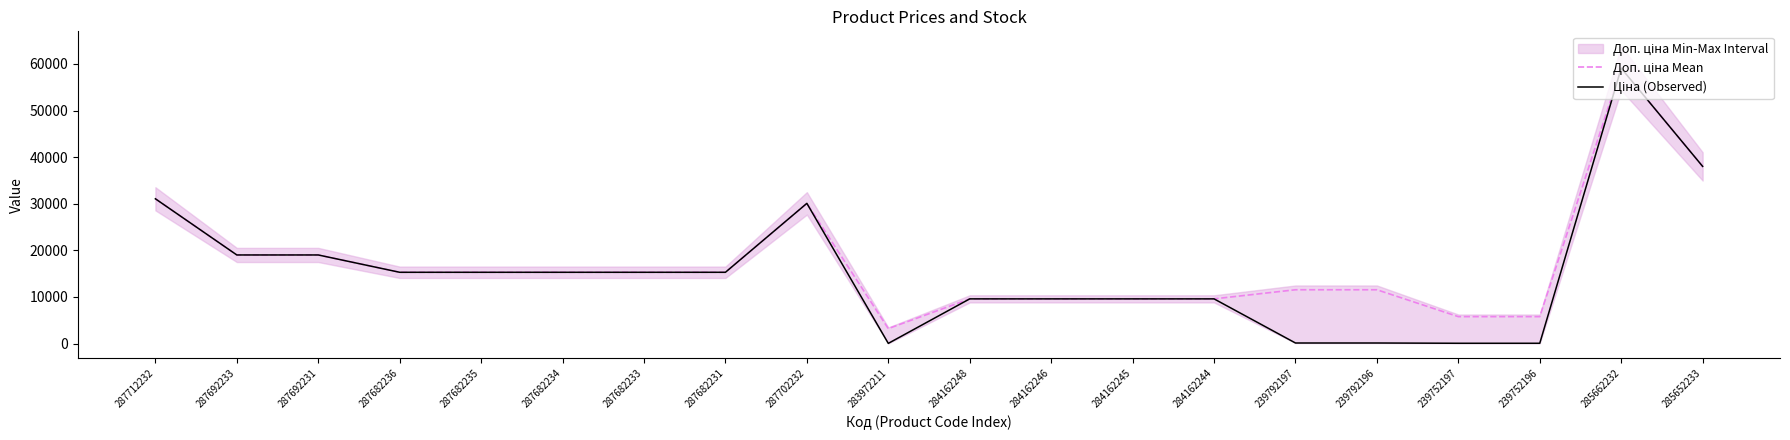

What is the sum of the Доп. ціна Mean values at 239752196 and 287682234?

21057.0